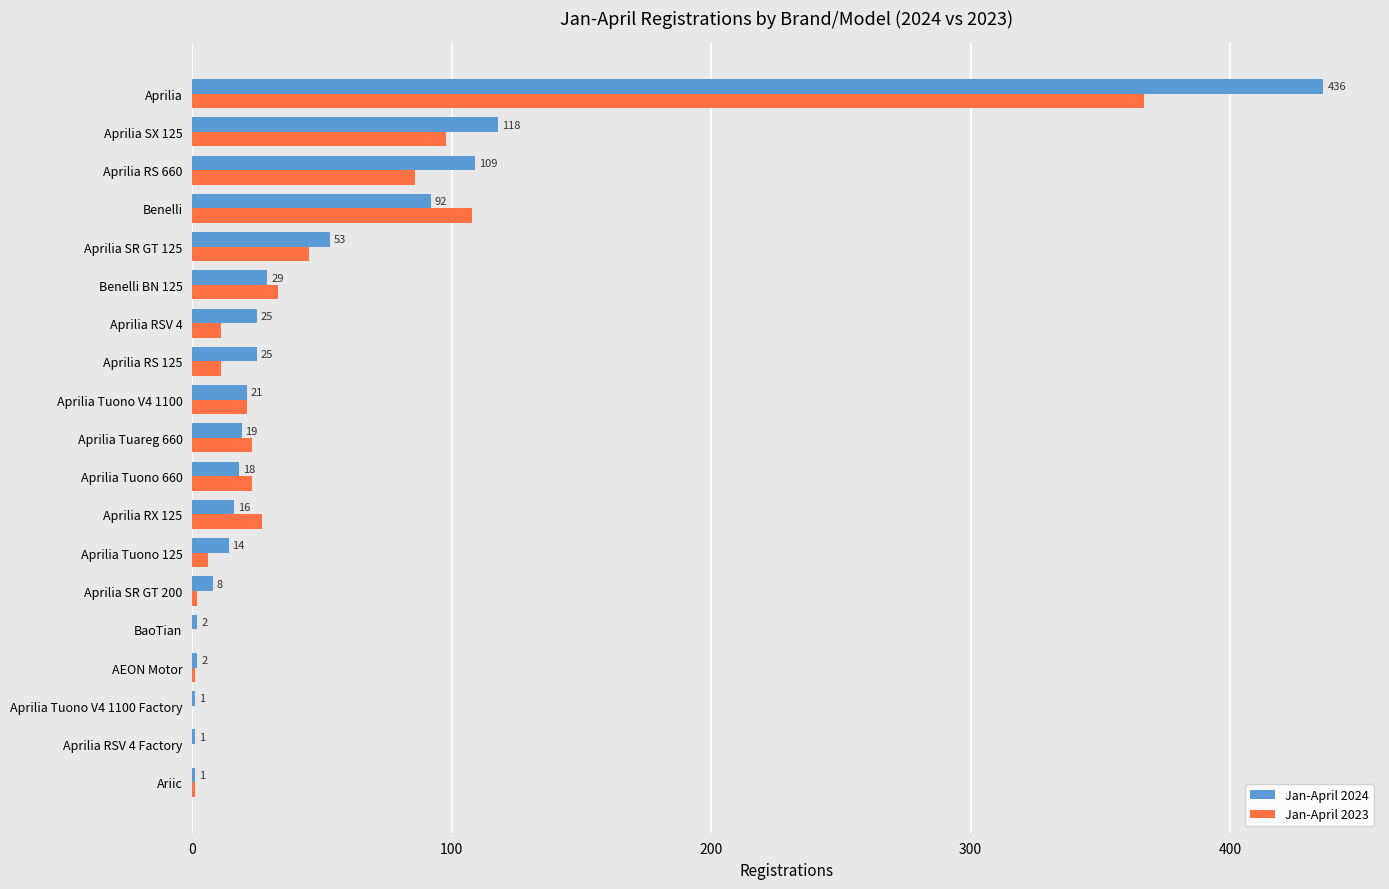

Between Aprilia Tuono 660 and Aprilia Tuono V4 1100, which series saw the biggest shift?

Jan-April 2024